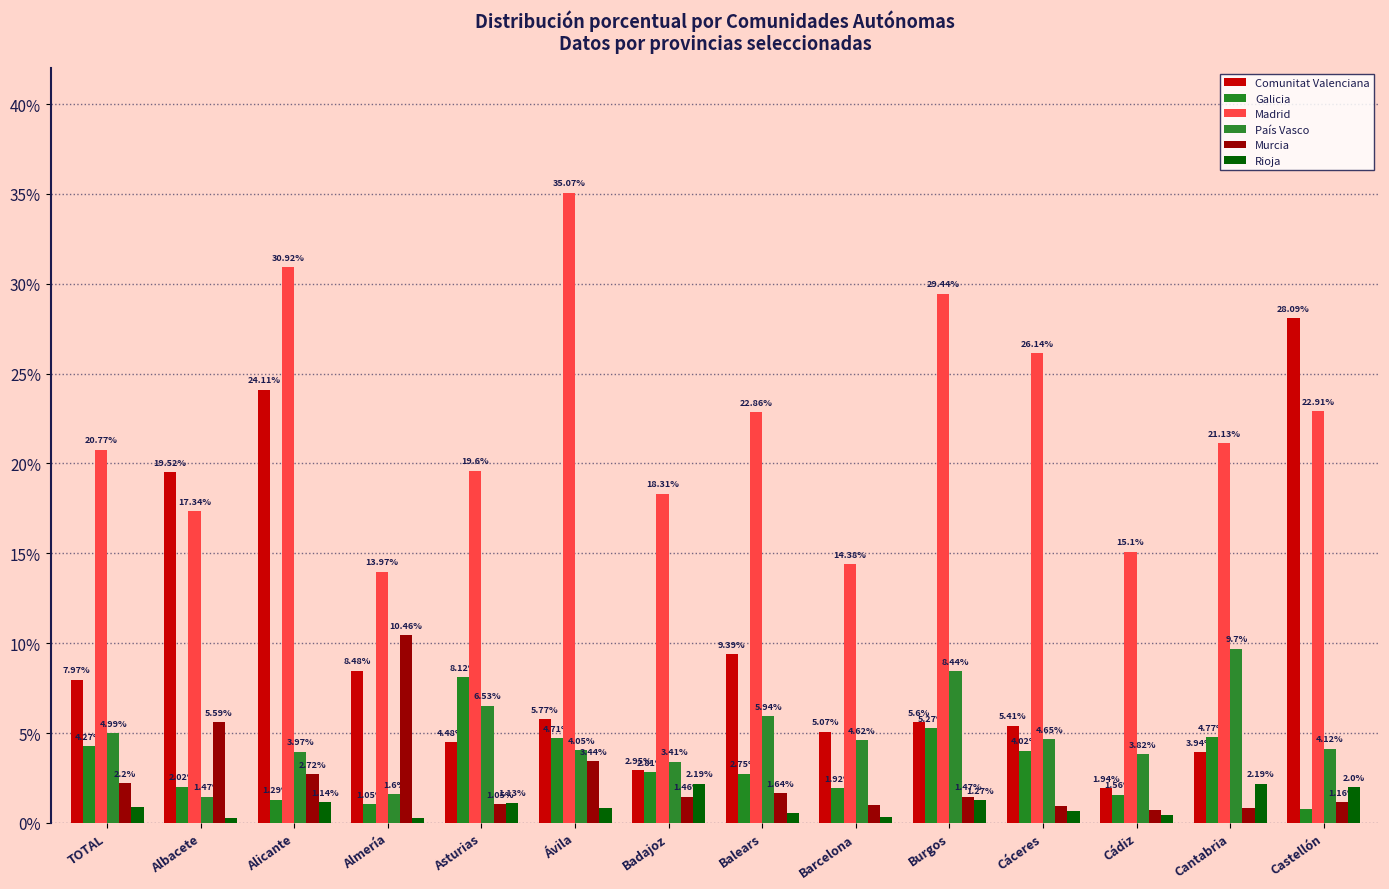

Between Asturias and Balears, which is larger?

Balears